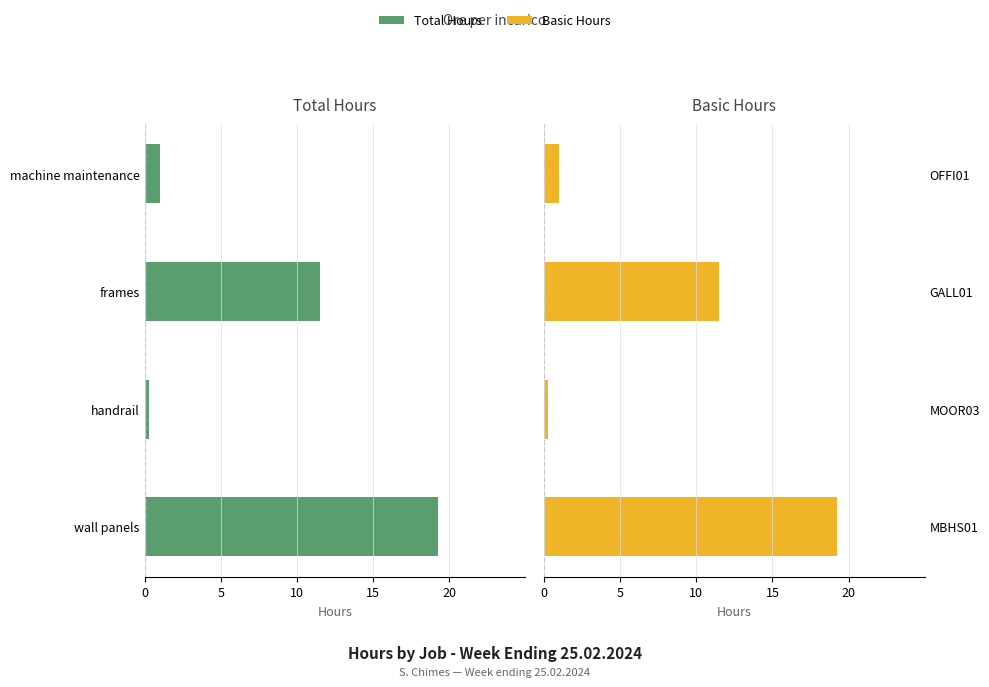

How many groups of bars are there?

4